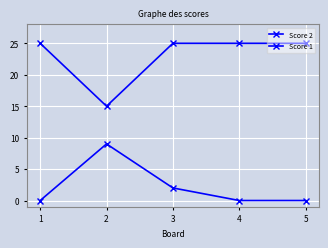

At which category does Score 1 reach its first local valley?

2